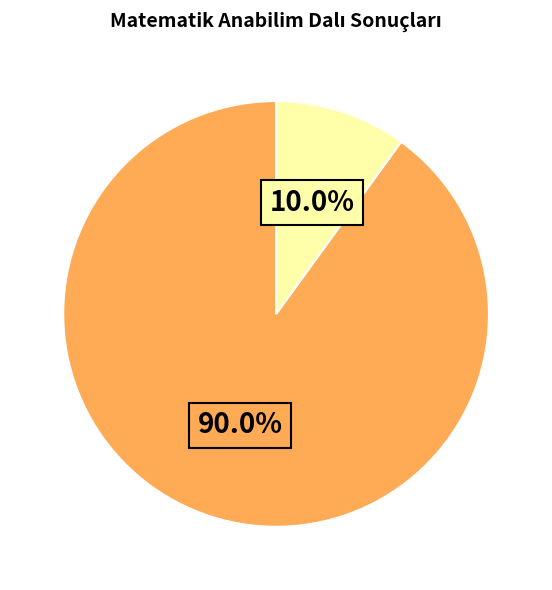

Does any single category account for the majority?

Yes